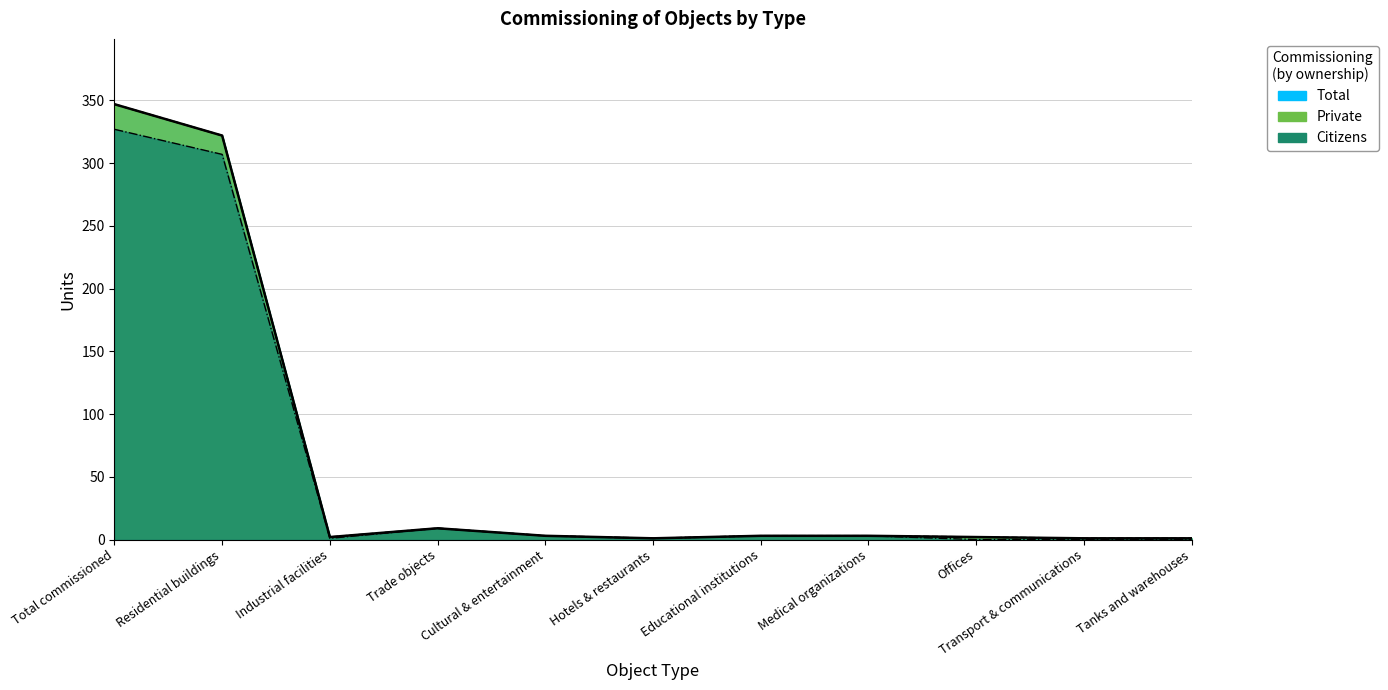

What is the label of the 1st point from the left?

Total commissioned